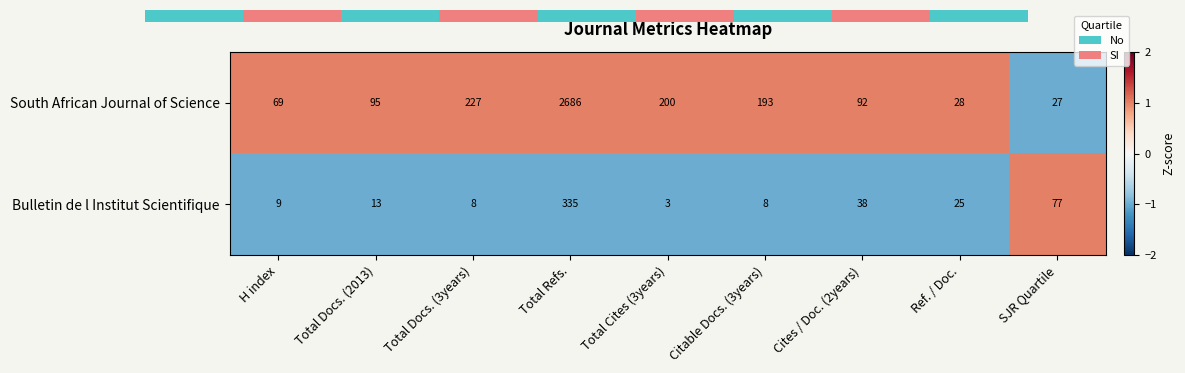

List the labels in order of South African Journal of Science value, smallest first.

SJR Quartile, Ref. / Doc., H index, Cites / Doc. (2years), Total Docs. (2013), Citable Docs. (3years), Total Cites (3years), Total Docs. (3years), Total Refs.